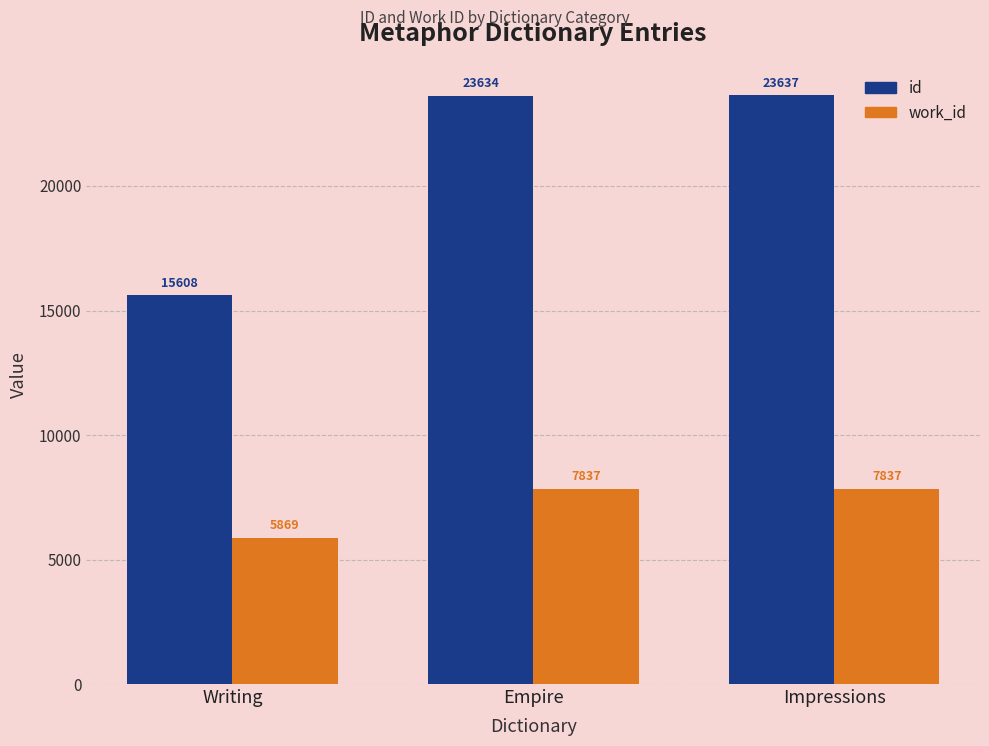

What is the lowest value of the work_id series?

5869